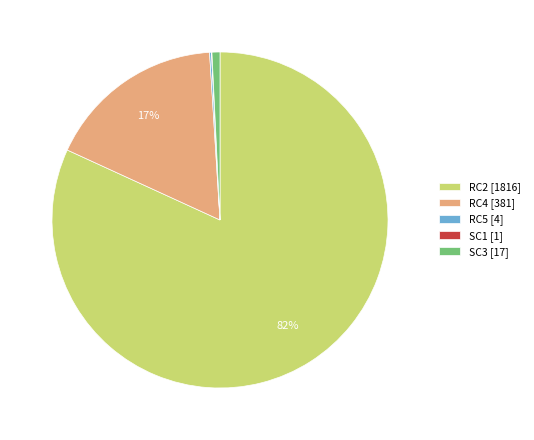

Which category accounts for the majority?

RC2 [1816]